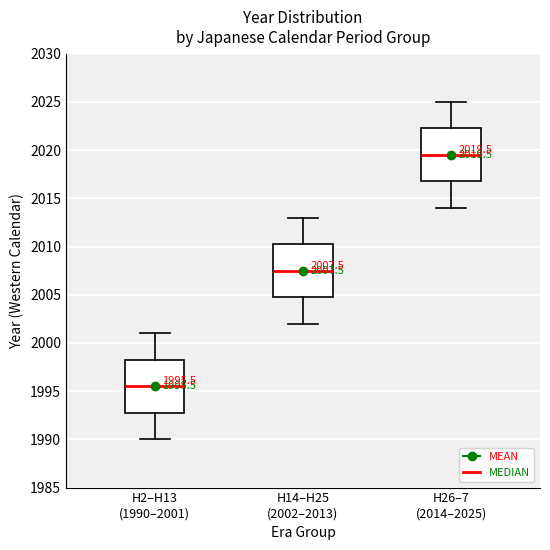

Which box has the highest median line?

H26–7 (2014–2025)